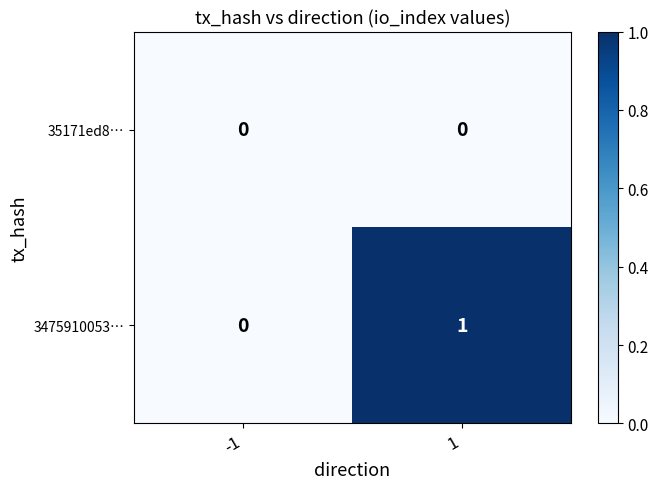

Rank the series by their average value, from highest to lowest.

3475910053…, 35171ed8…